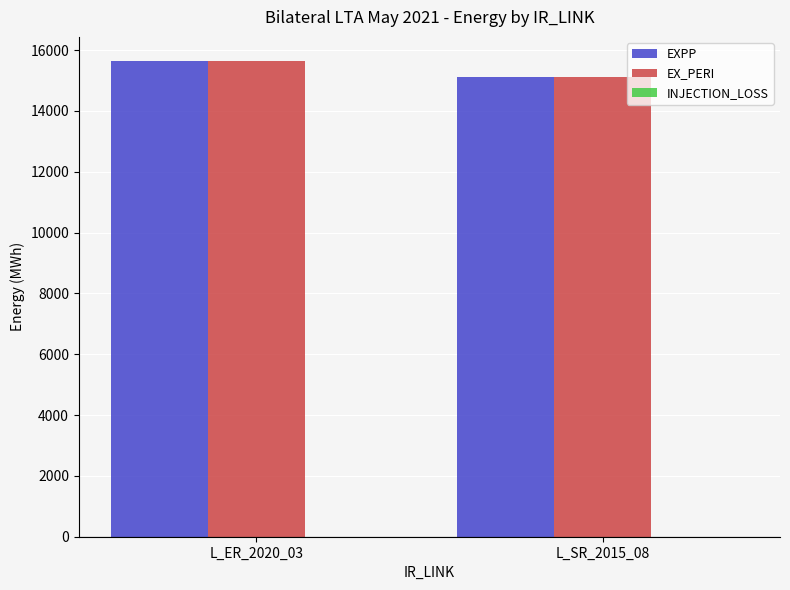

Does the chart contain stacked bars?

No